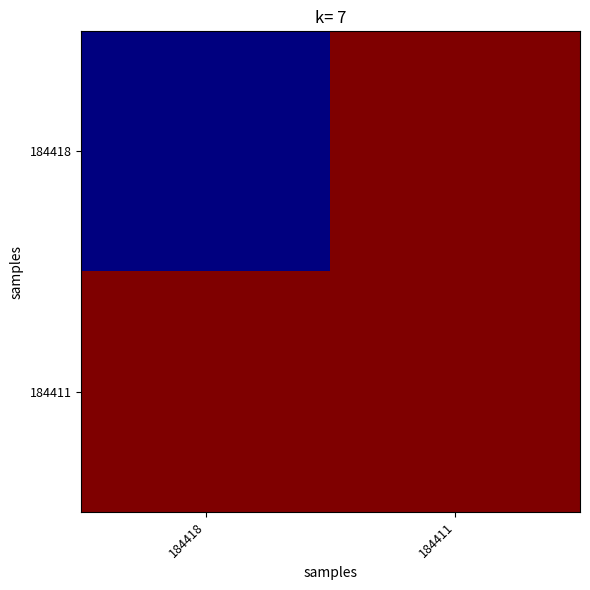

List the series in order of their peak value, lowest first.

184418, 184411